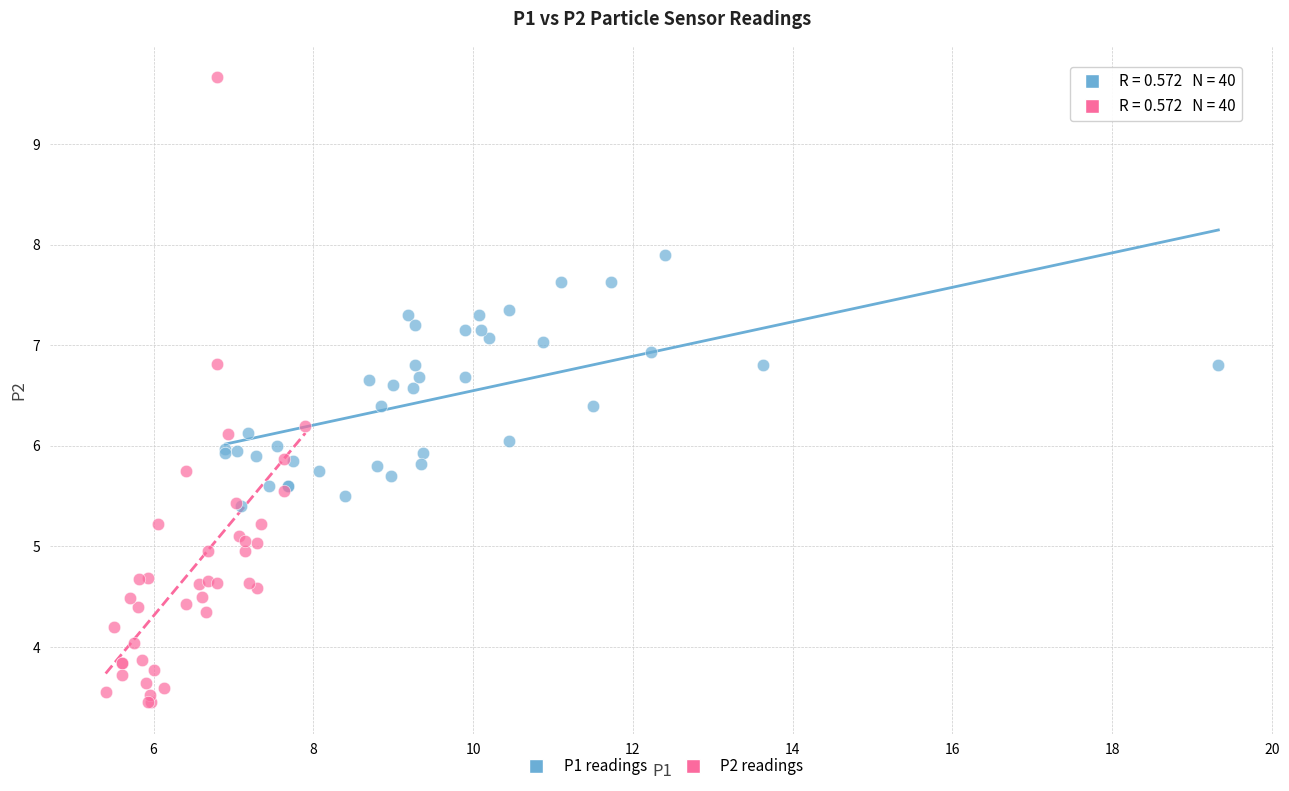

Which series reaches the maximum Y coordinate?

P2 readings